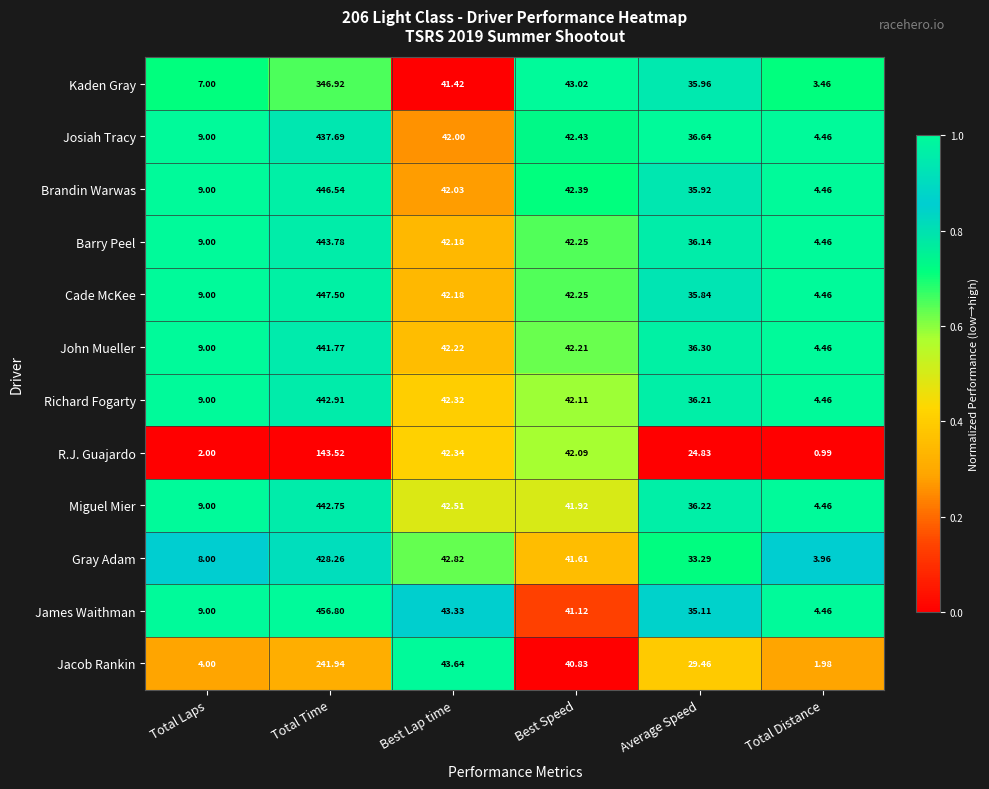

At which category does the chart reach its minimum across all series?

Total Distance